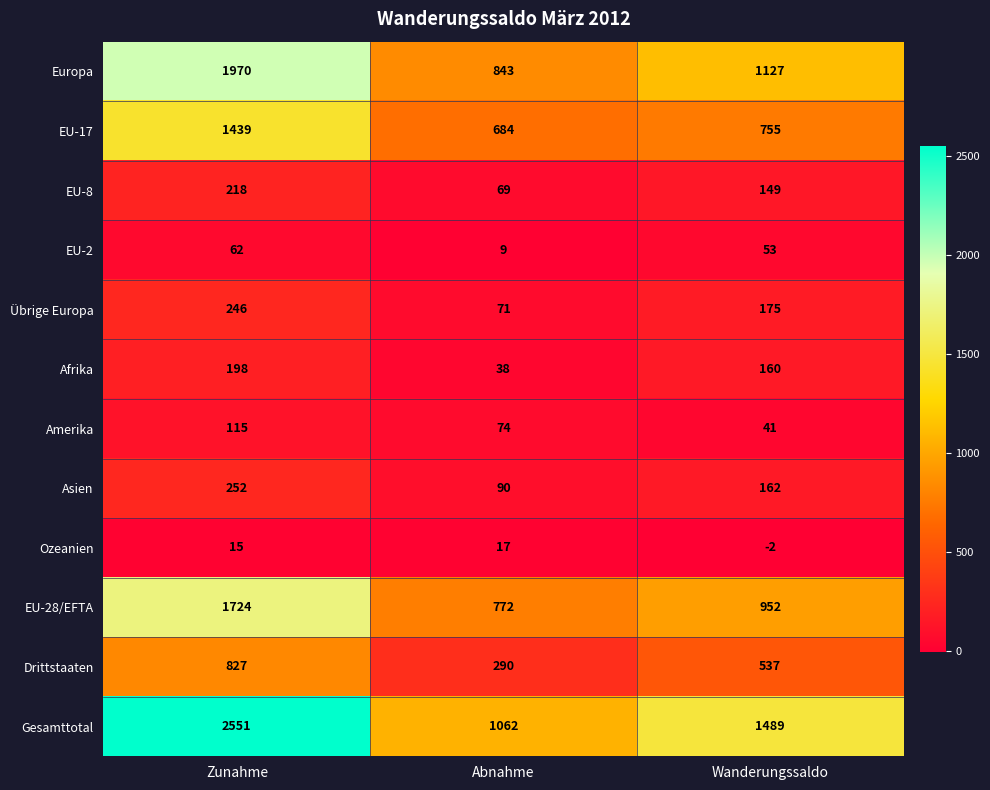

What is the sum of the EU-8 values at Wanderungssaldo and Zunahme?

367